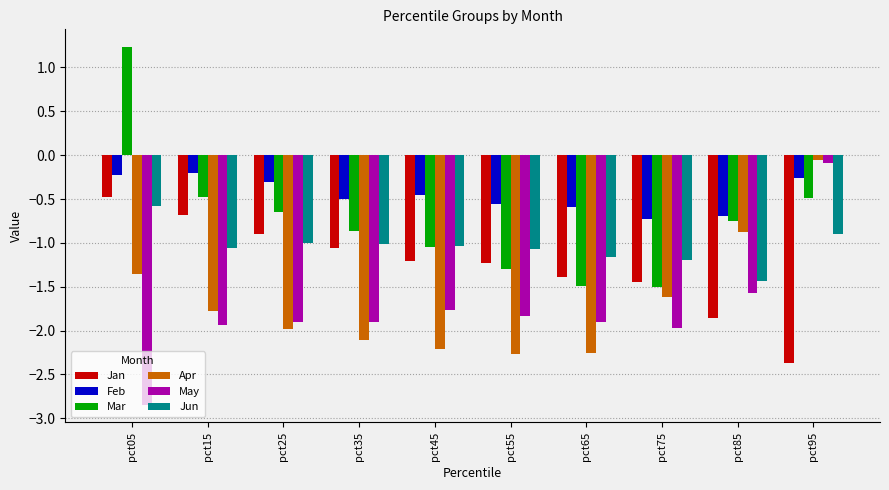

Is the value of Mar at pct85 greater than the value of Feb at pct15?

No